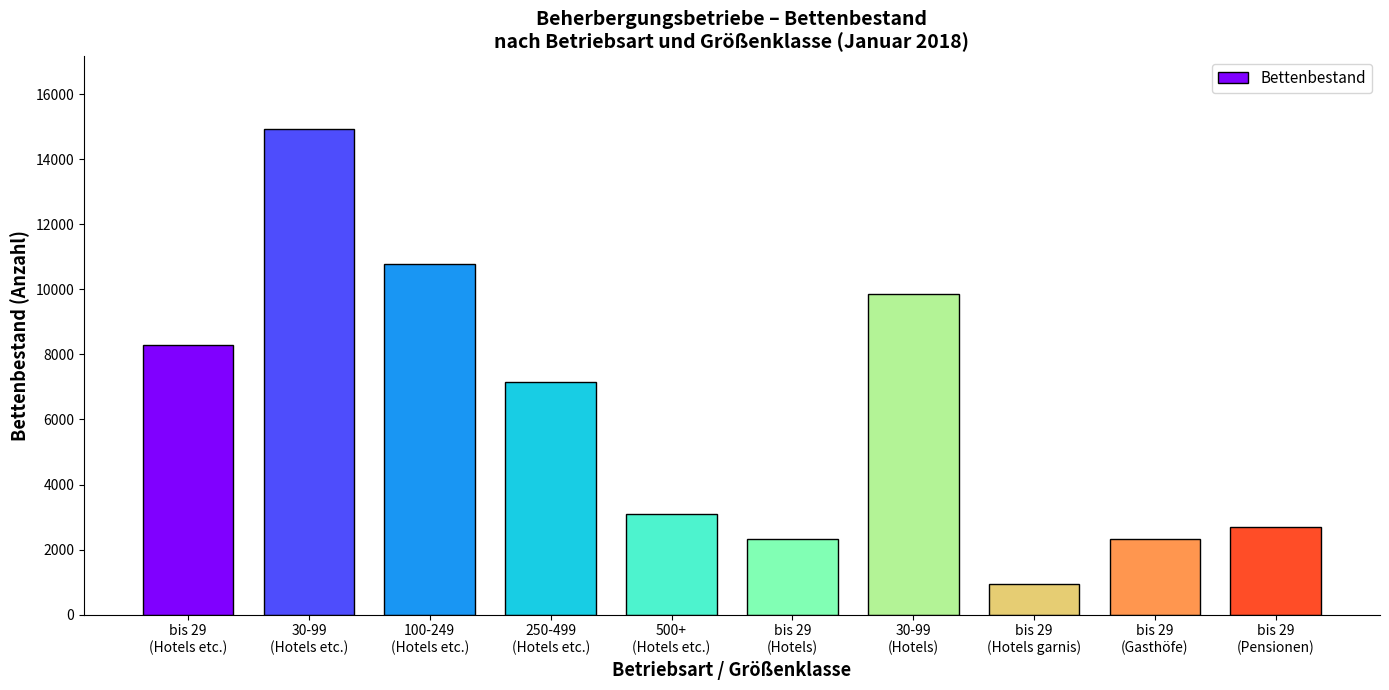

What is the change in value from 250-499
(Hotels etc.) to bis 29
(Pensionen)?

-4436